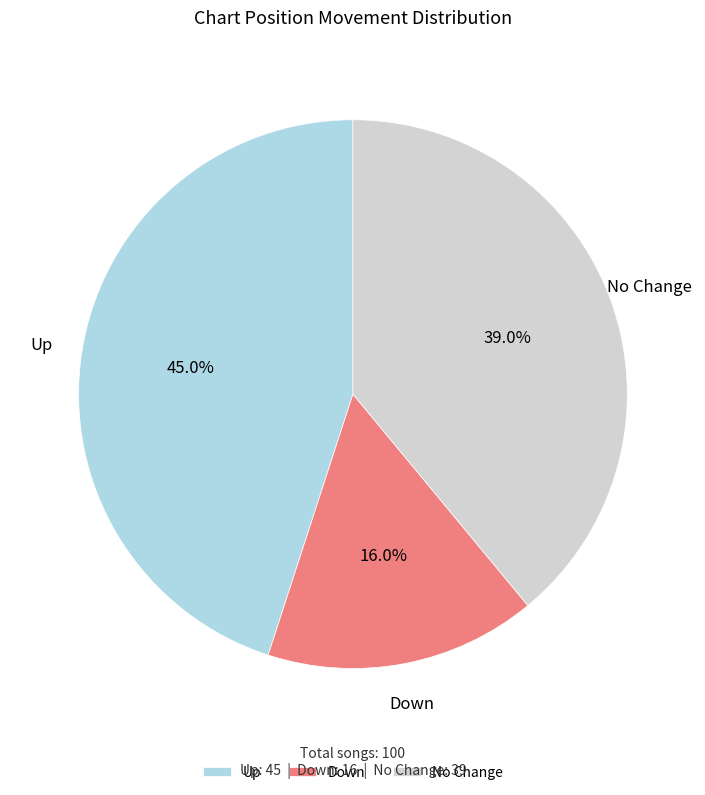

What is the smallest slice in the pie chart?

Down